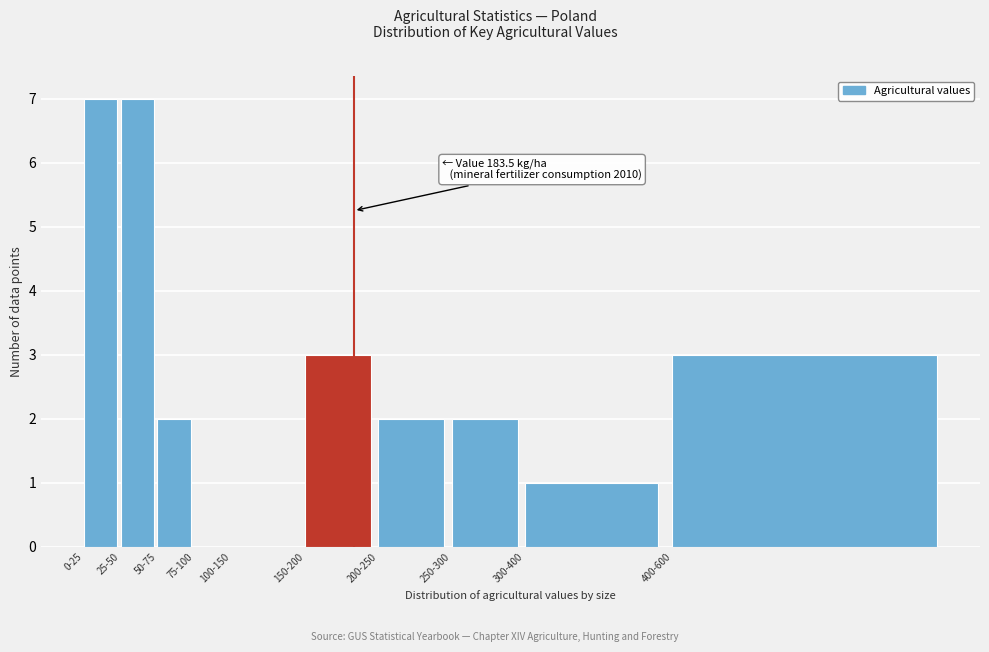

Reading left to right, list all the values displayed in this chart.

0-25=7	25-50=7	50-75=2	75-100=0	100-150=0	150-200=3	200-250=2	250-300=2	300-400=1	400-600=3